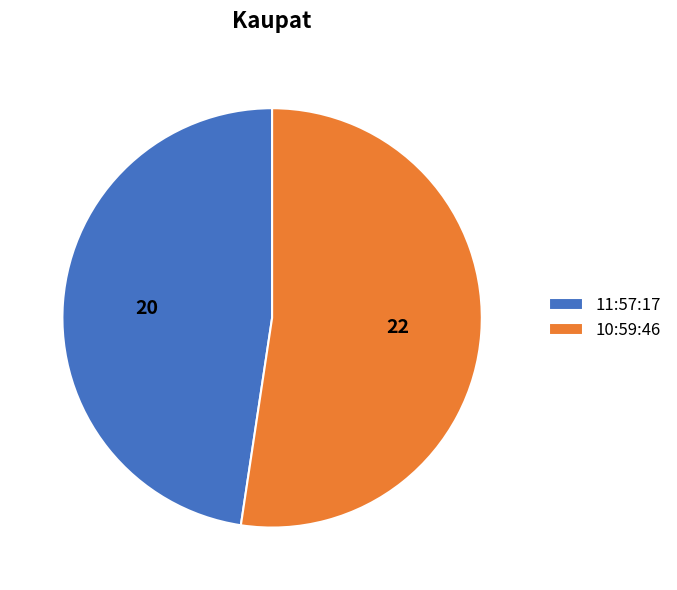

Which category has the biggest portion of the pie?

10:59:46